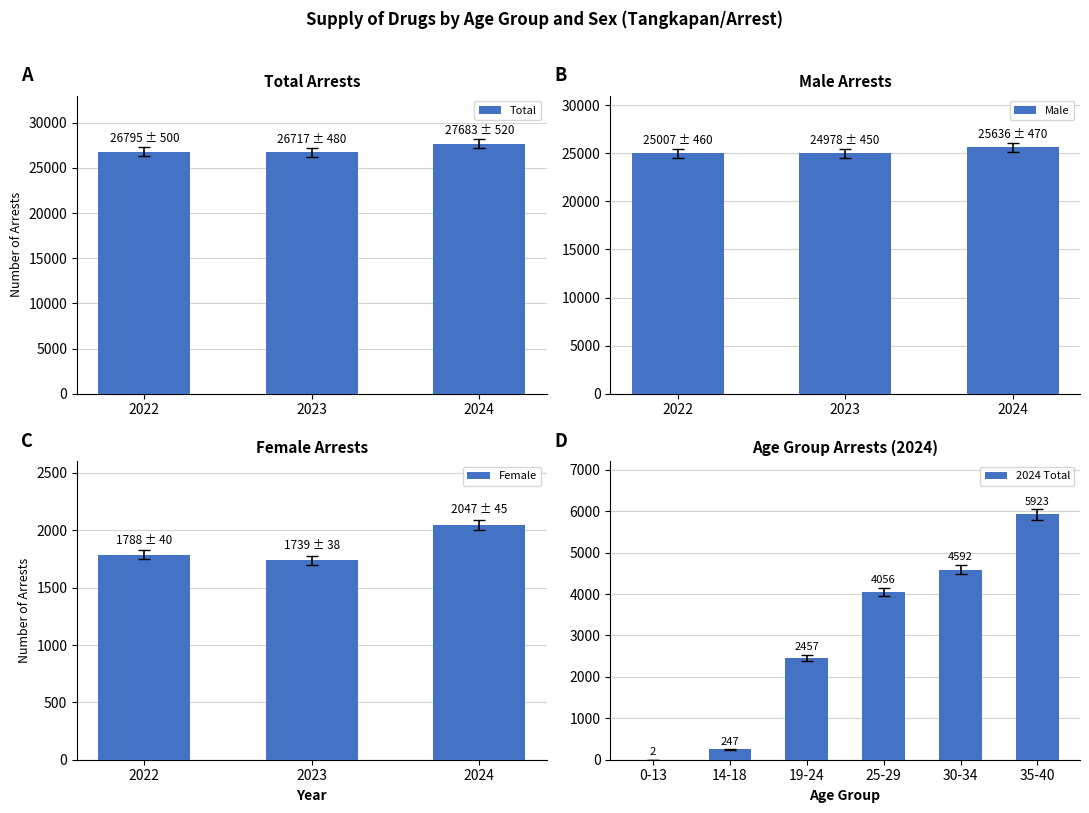

The value of Total at 2022 is 8035. True or false?

False